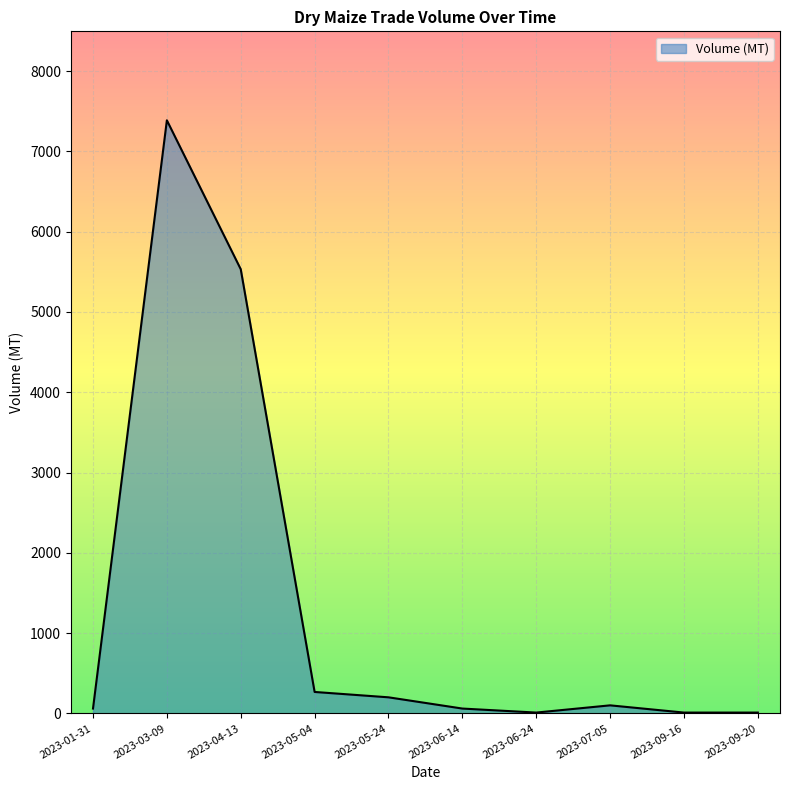

The chart shows a value of 10.0 at 2023-06-24. True or false?

True